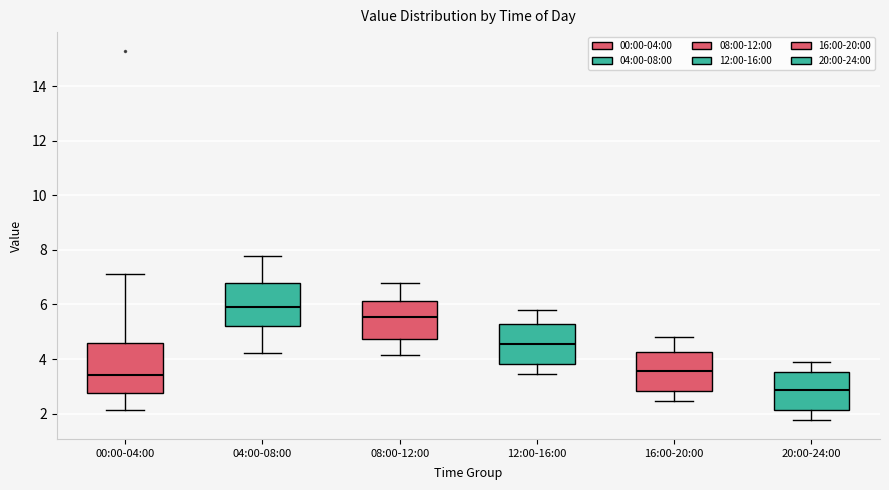

Reading left to right, read every box against the y-axis: the position of its median line, the range the box covers, and the ends of its whiskers. The values are not printed on the chart, so give them approximately, as read against the axis.

00:00-04:00: median 3.4, box 2.8 to 4.6, whiskers 2.2 to 7.2
04:00-08:00: median 6.0, box 5.2 to 6.8, whiskers 4.2 to 7.8
08:00-12:00: median 5.6, box 4.8 to 6.2, whiskers 4.2 to 6.8
12:00-16:00: median 4.6, box 3.8 to 5.2, whiskers 3.4 to 5.8
16:00-20:00: median 3.6, box 2.8 to 4.2, whiskers 2.4 to 4.8
20:00-24:00: median 2.8, box 2.2 to 3.6, whiskers 1.8 to 4.0